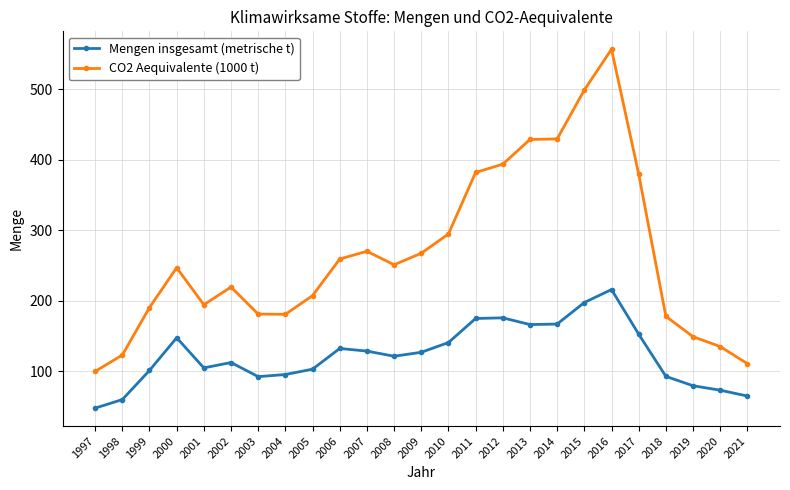

Is this an area chart (filled region under the line)?

No